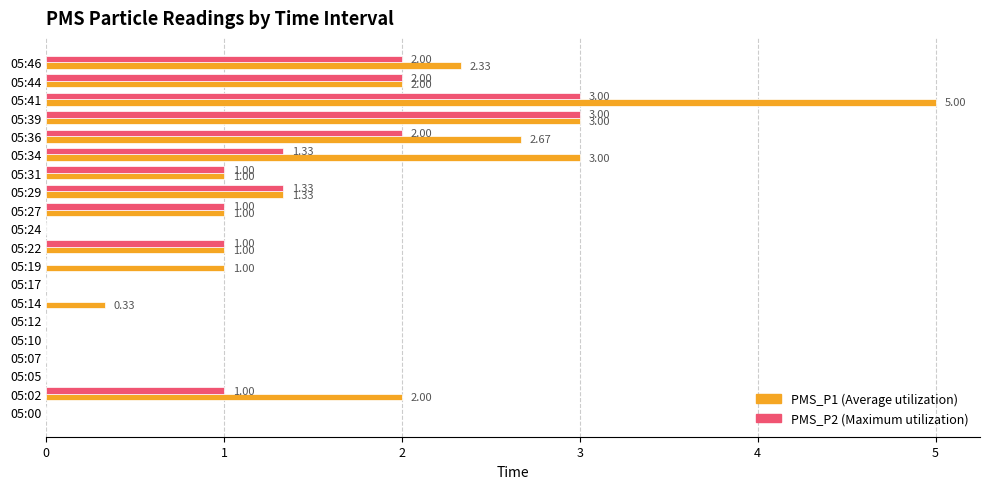

What is the total value across all series at 05:02?

3.0